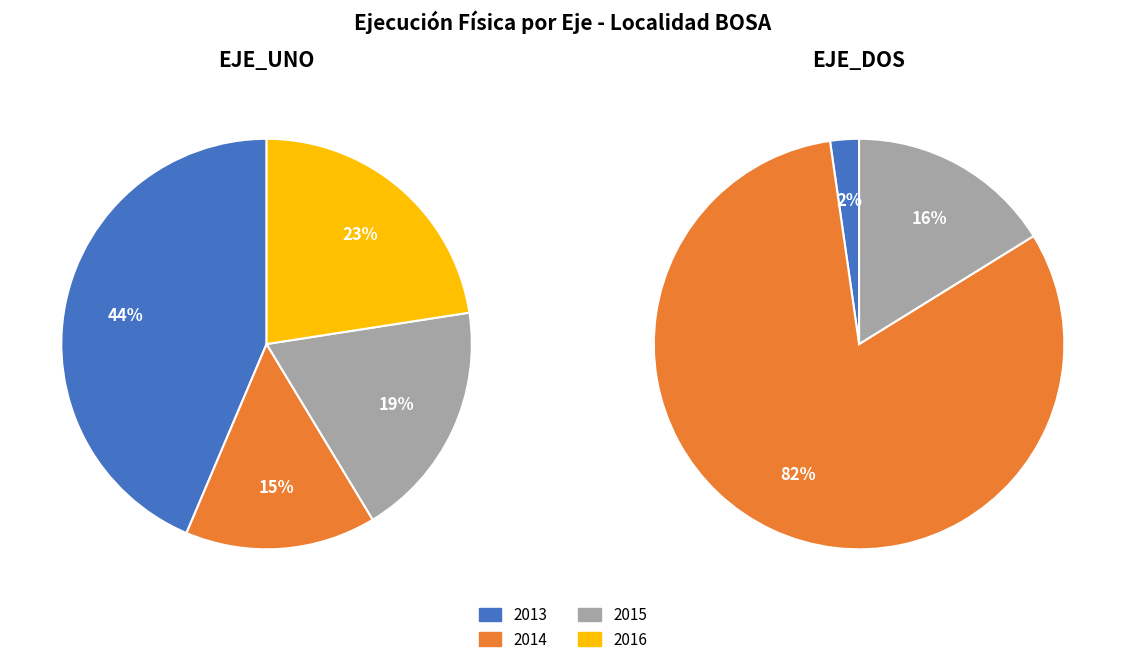

At EJE_UNO, list the series in order from smallest to largest.

2014, 2015, 2016, 2013